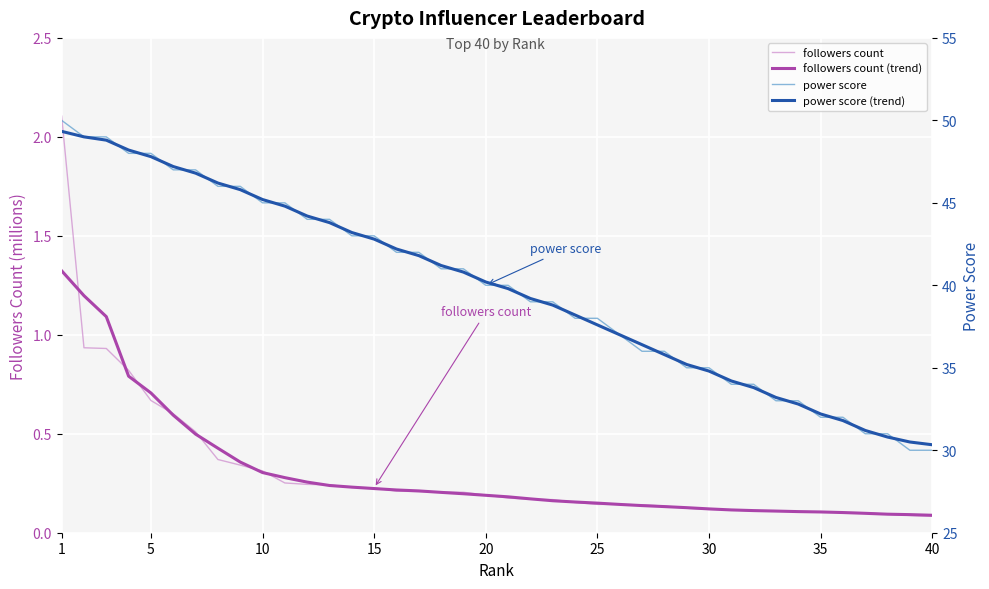

How many data points does each series have?

40